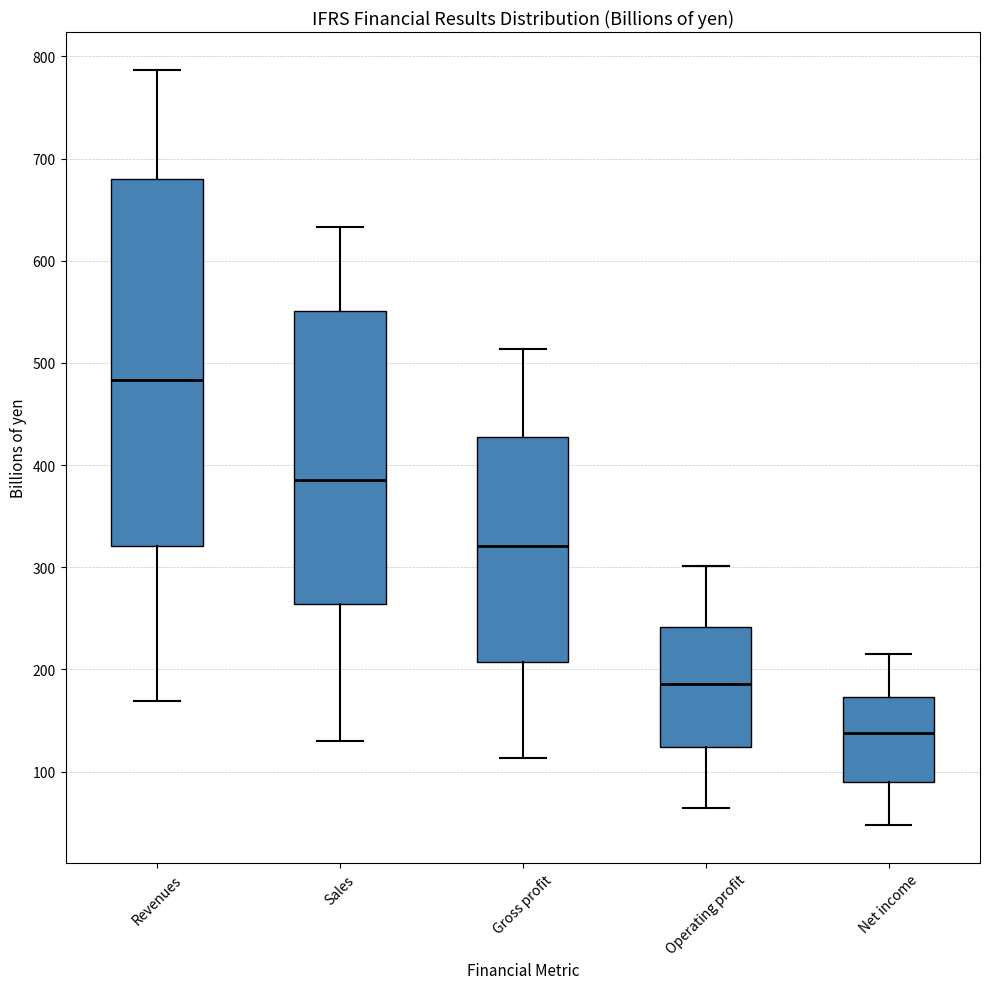

Which box's median line is the highest?

Revenues